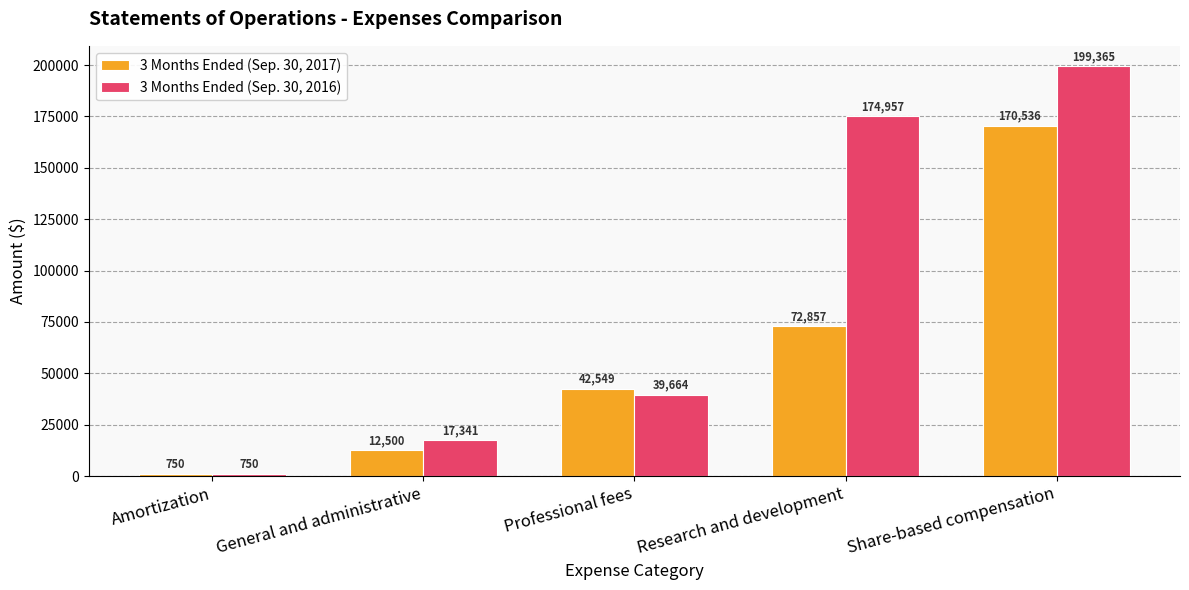

How many groups of bars are there?

5